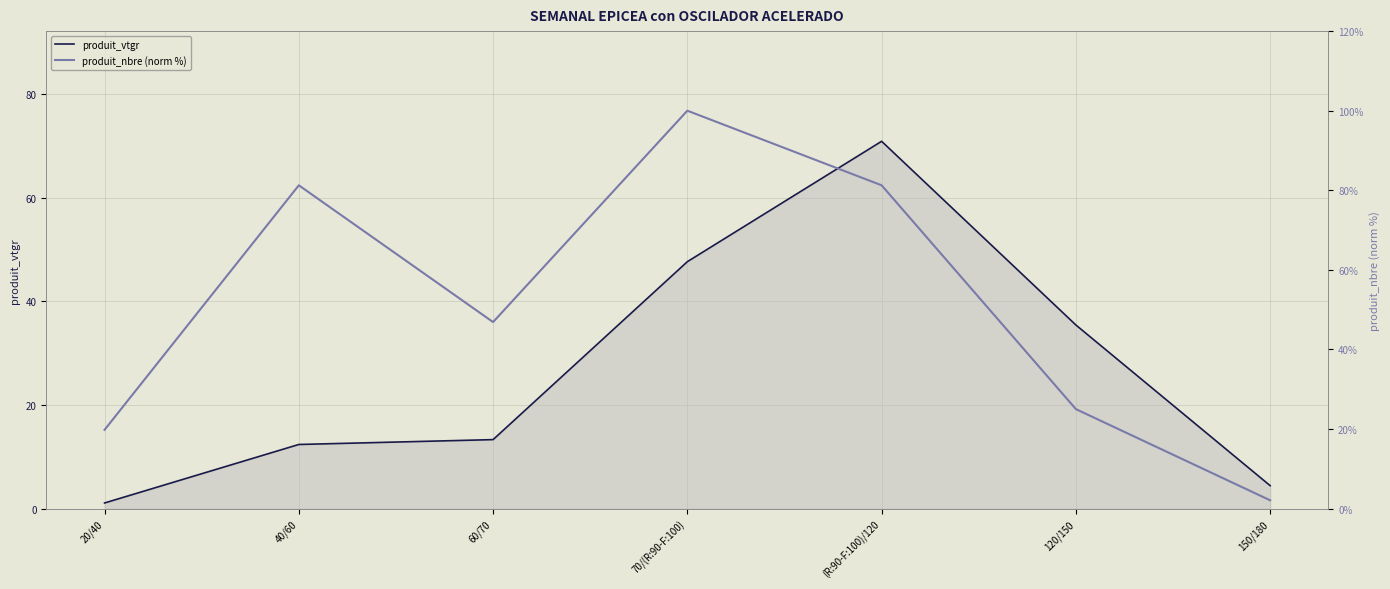

Does the chart have visible grid lines?

Yes